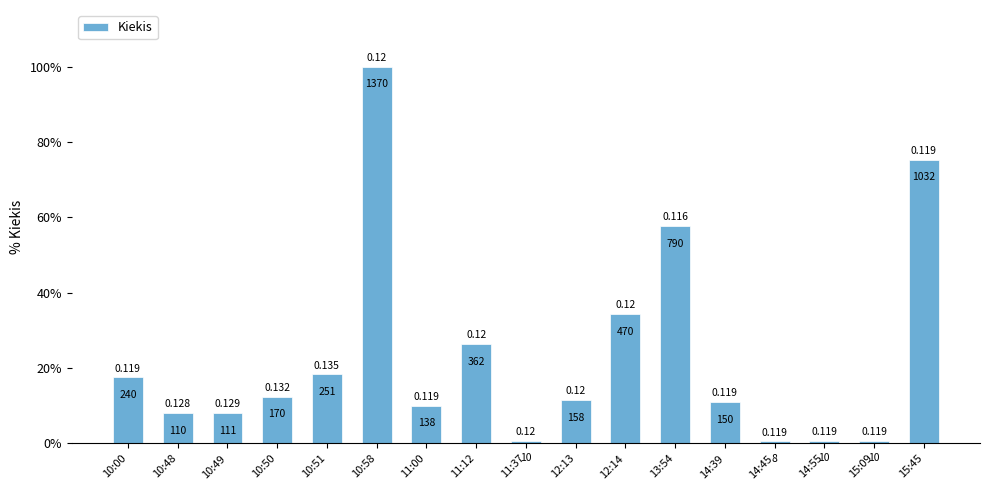

What is the label of the 8th bar from the right?

12:13